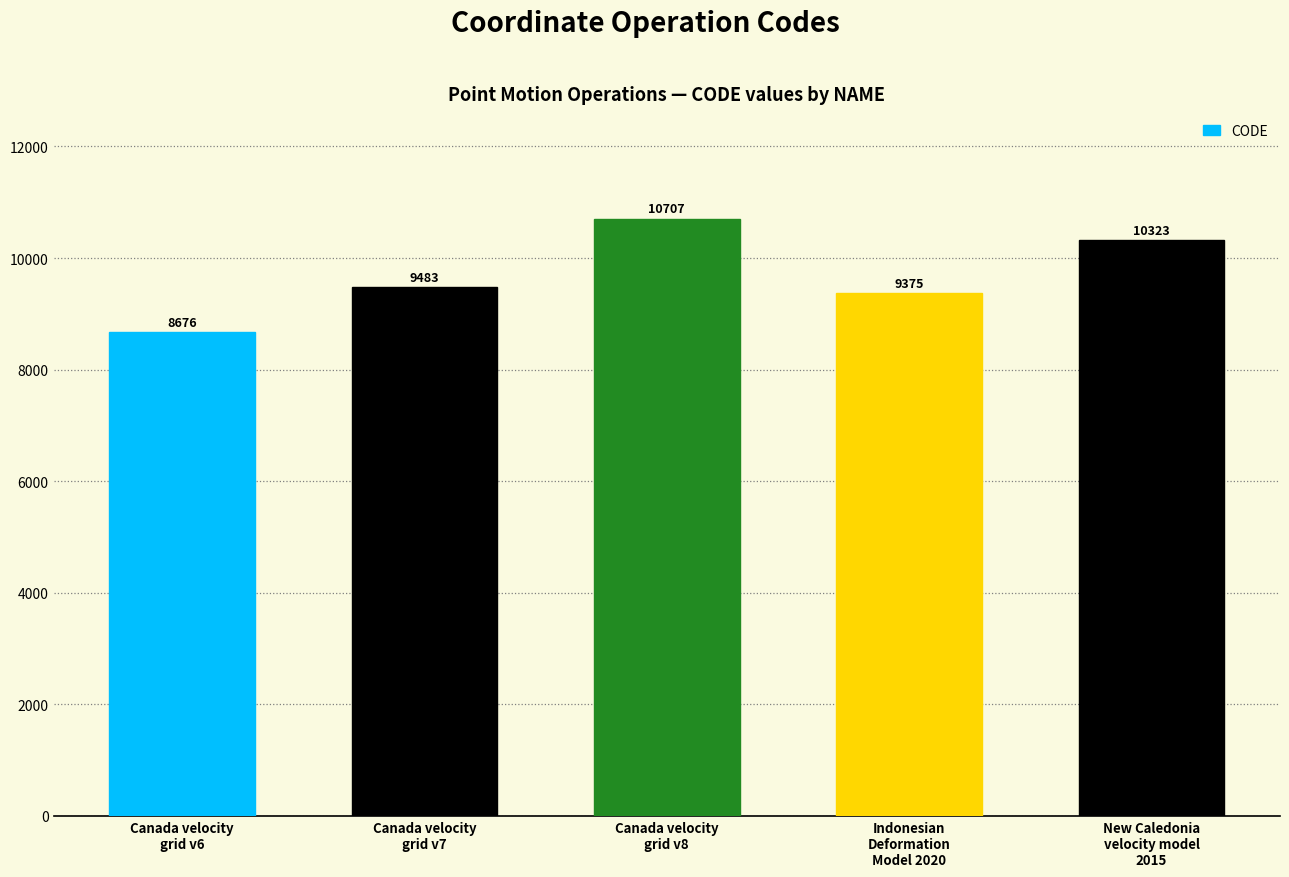

The chart shows a value of 9483 at Canada velocity
grid v7. True or false?

True